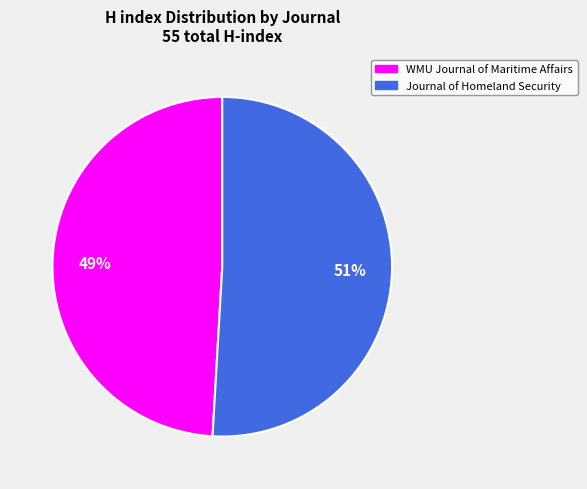

Is there any slice that represents more than half of the pie?

Yes